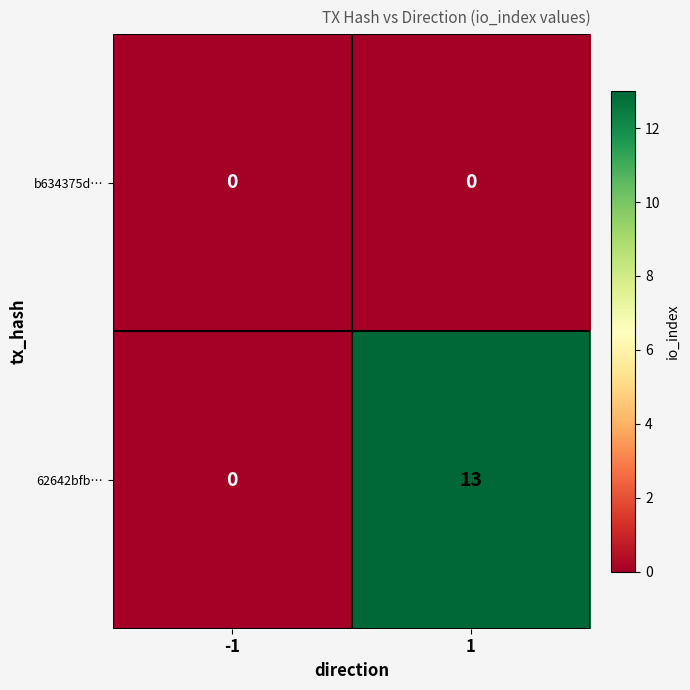

Reading right to left, extract all data points from this chart.

b634375d…: 0	0
62642bfb…: 13	0